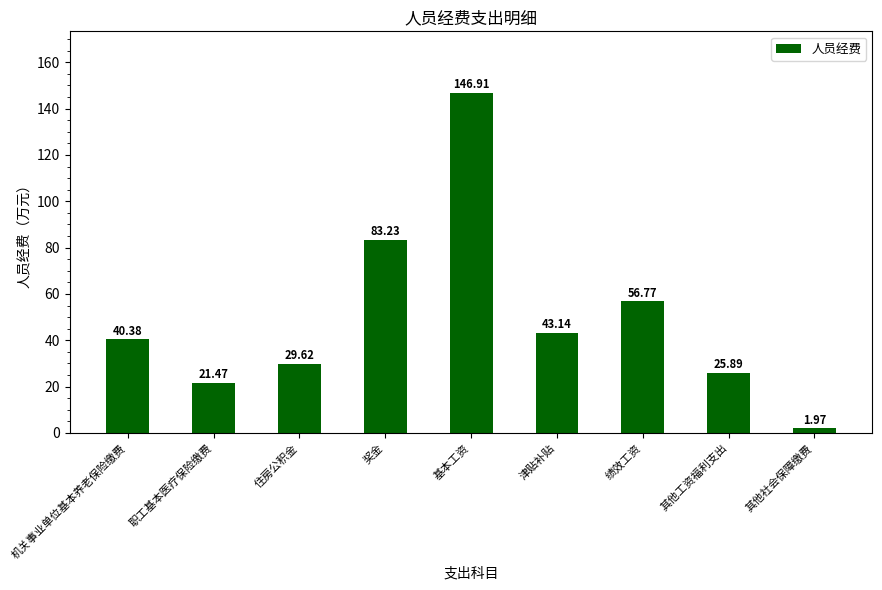

At which category does the chart reach its minimum across all series?

其他社会保障缴费